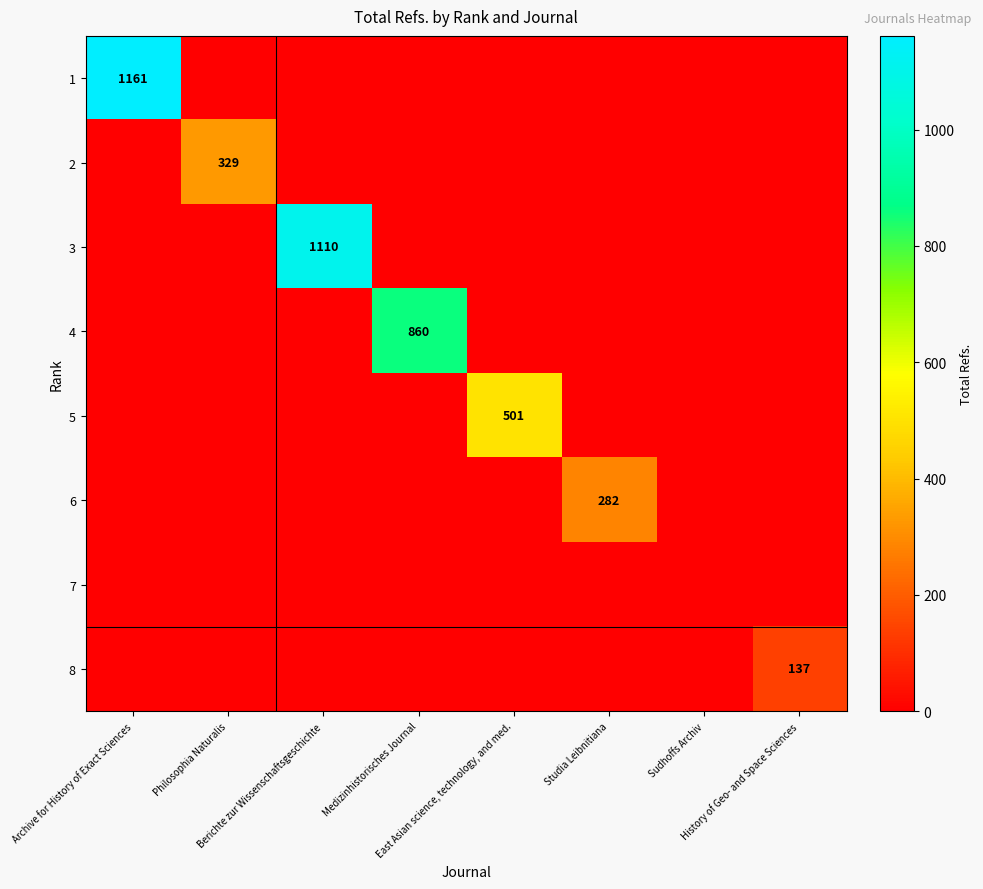

What is the total value across all series at Philosophia Naturalis?

329